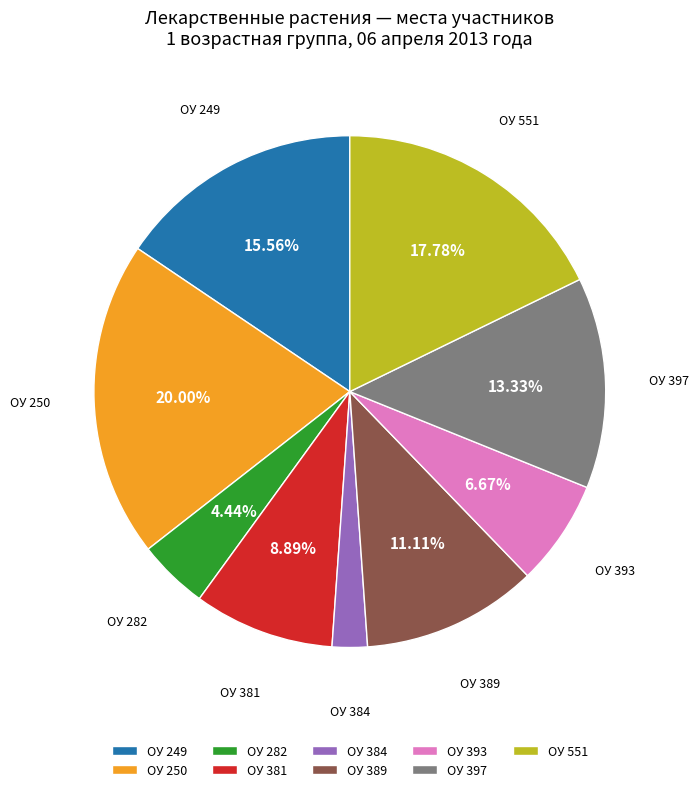

Combined, do ОУ 397 and ОУ 249 account for over 50%?

No